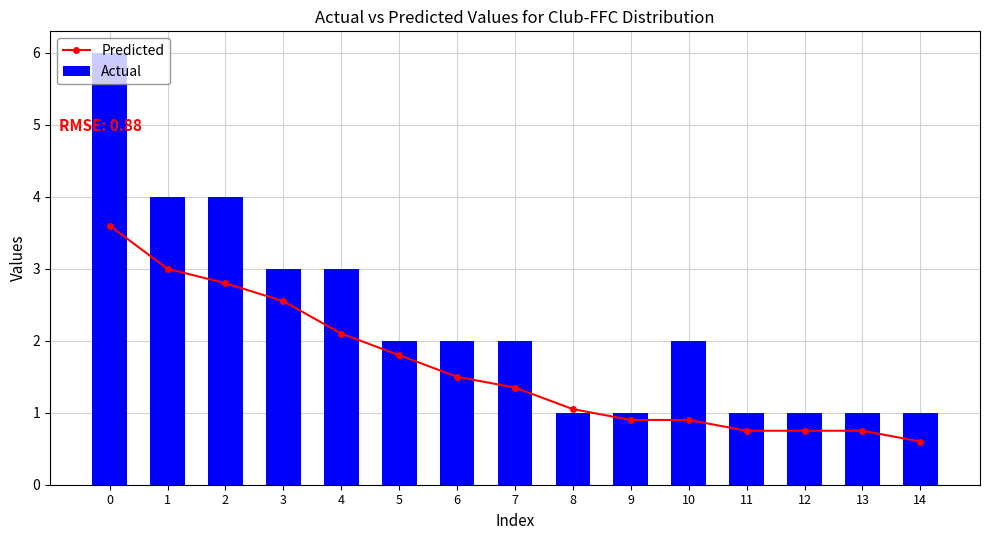

What is the difference between the Actual values at 13 and 10?

1